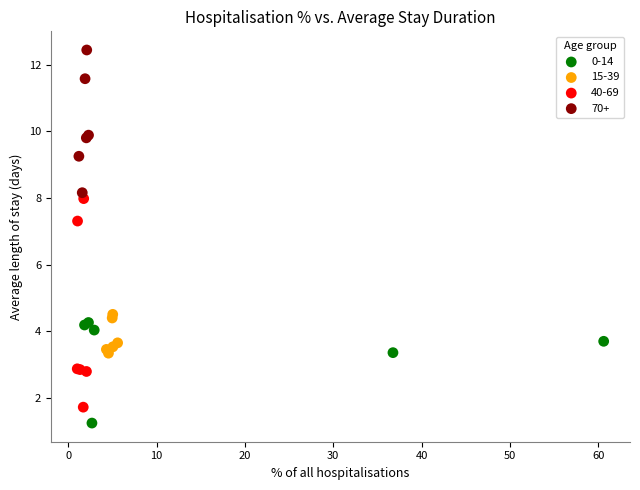

Which series contains the highest Y value?

70+